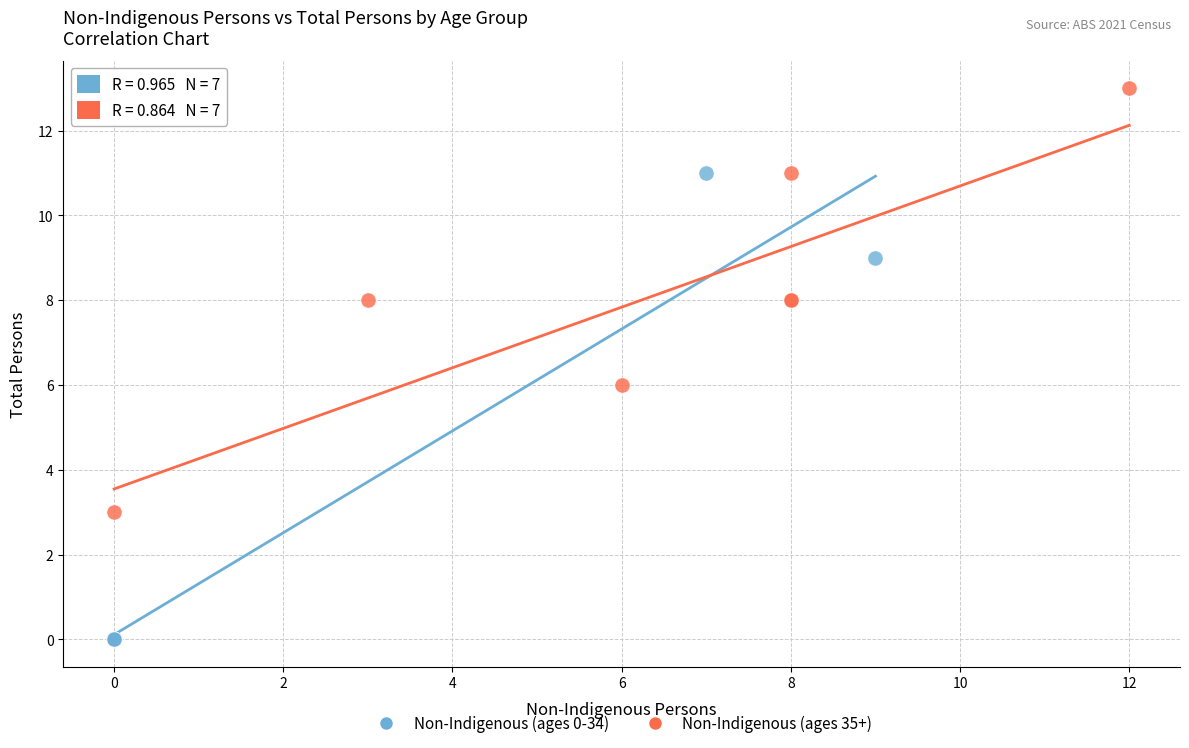

Which series reaches the maximum Y coordinate?

Non-Indigenous (ages 35+)